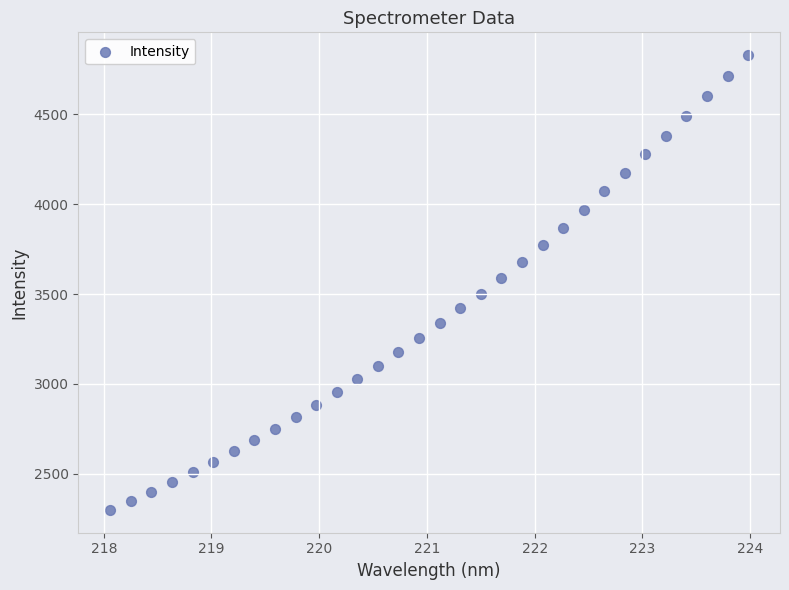

What is the range of X values (max minus min)?

5.9